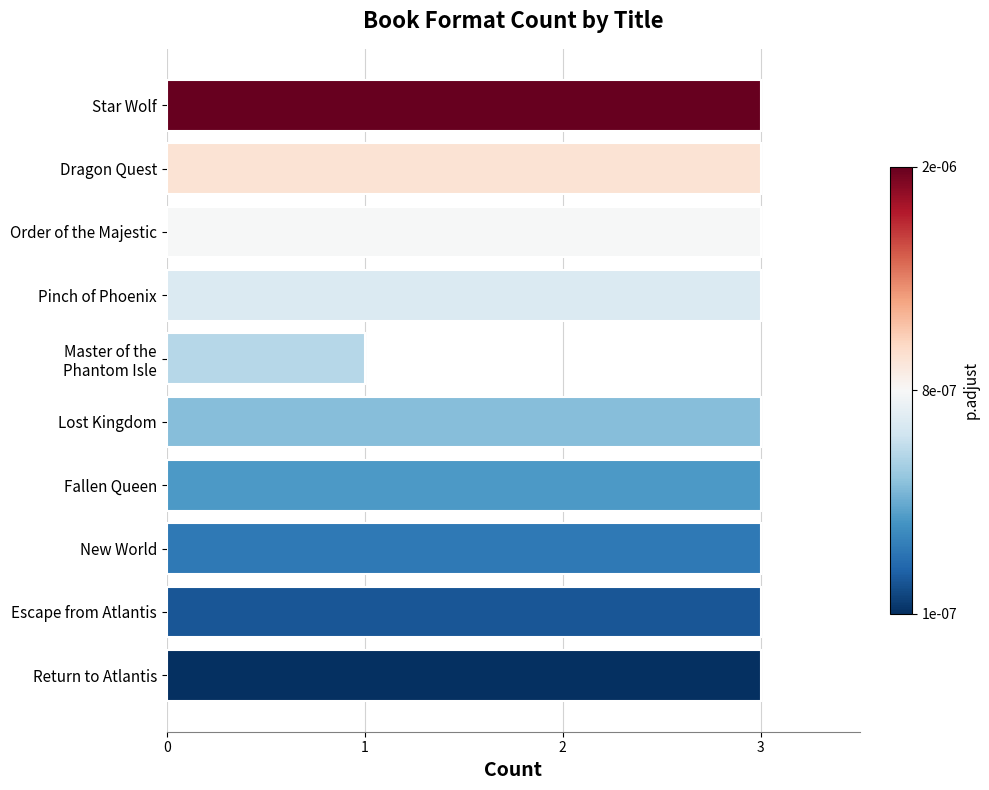

What is the ratio of the value at New World to the value at Star Wolf?

1.0